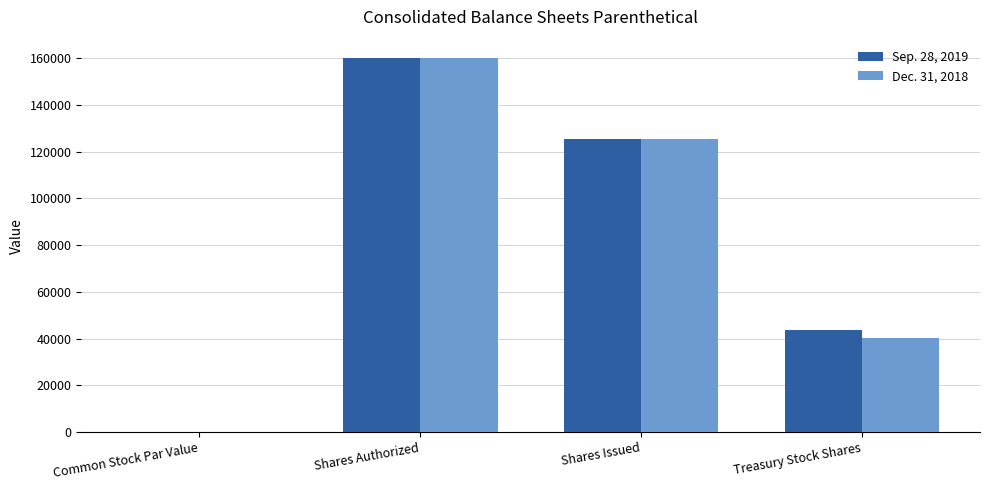

At which category is the sum across all series the highest?

Shares Authorized